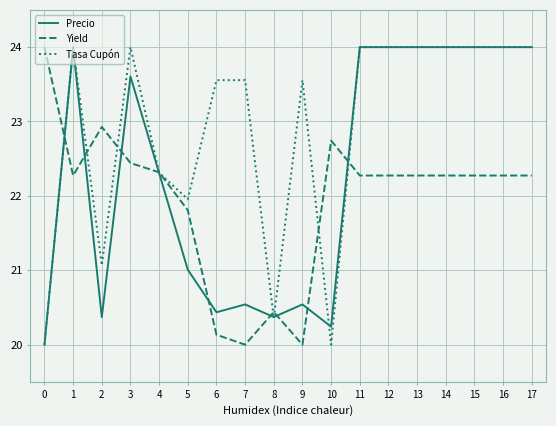

The value of Yield at 12 is 22.3. True or false?

True